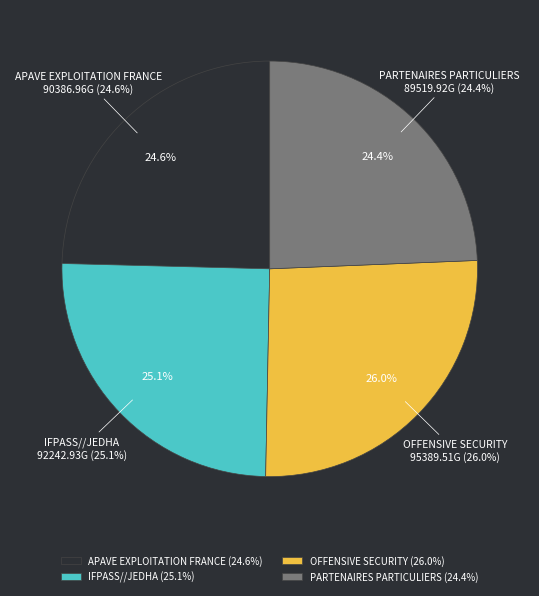

Which slice is the largest?

OFFENSIVE SECURITY